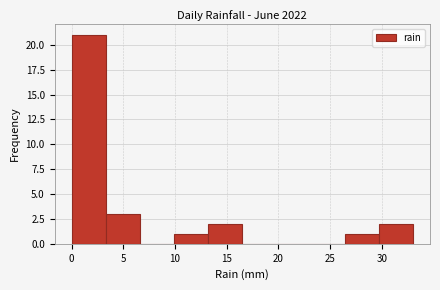

Reading left to right, transcribe this chart: for each bar, give the range it covers on the x-axis and its height. Neither the bar edges nor the heights are printed on the chart, so give them approximately, as read against the axes.

0.0 to 3.3: 21
3.3 to 6.6: 3
6.6 to 9.9: 0
9.9 to 13.2: 1
13.2 to 16.5: 2
16.5 to 19.8: 0
19.8 to 23.1: 0
23.1 to 26.4: 0
26.4 to 29.7: 1
29.7 to 33.0: 2